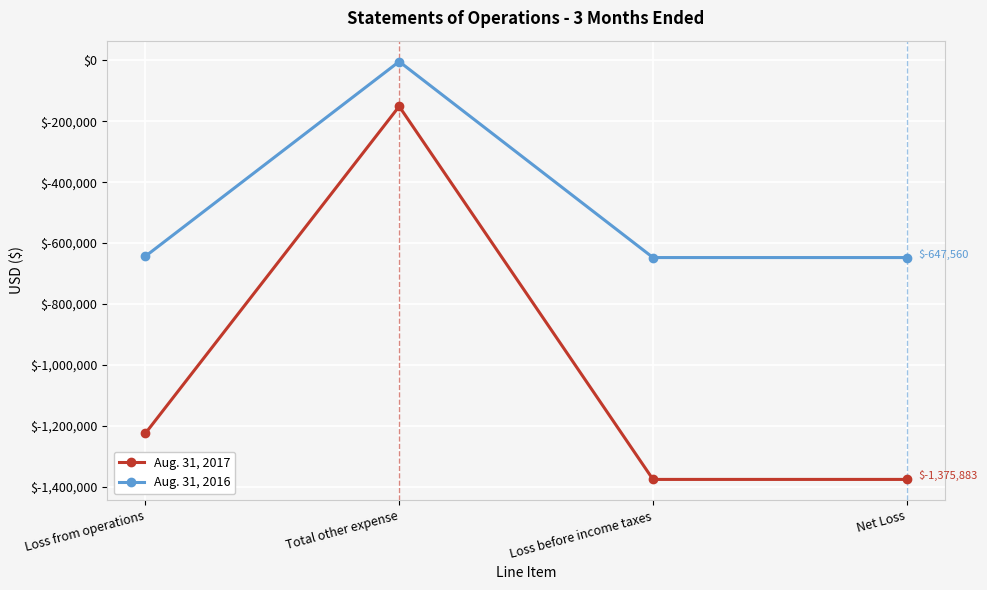

Where does the Aug. 31, 2016 series first go above -643393?

Total other expense